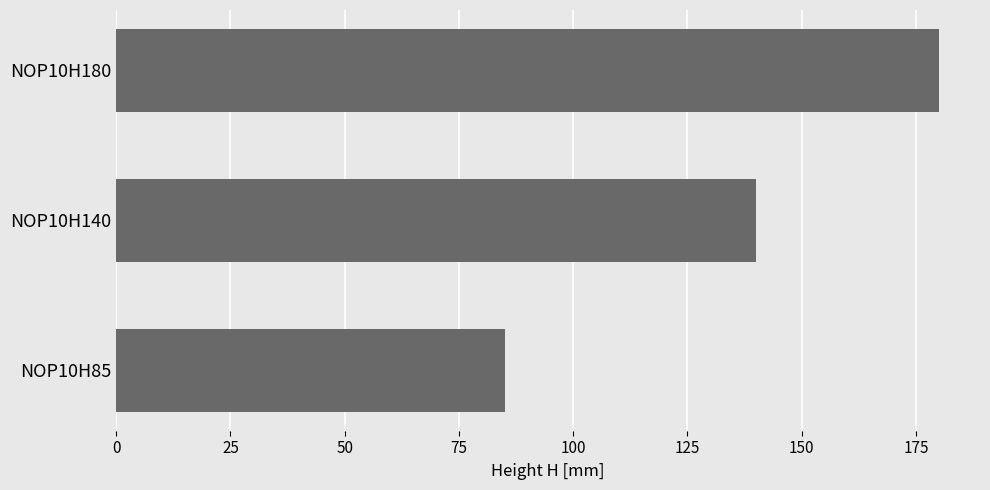

Count the number of data series in this chart.

1